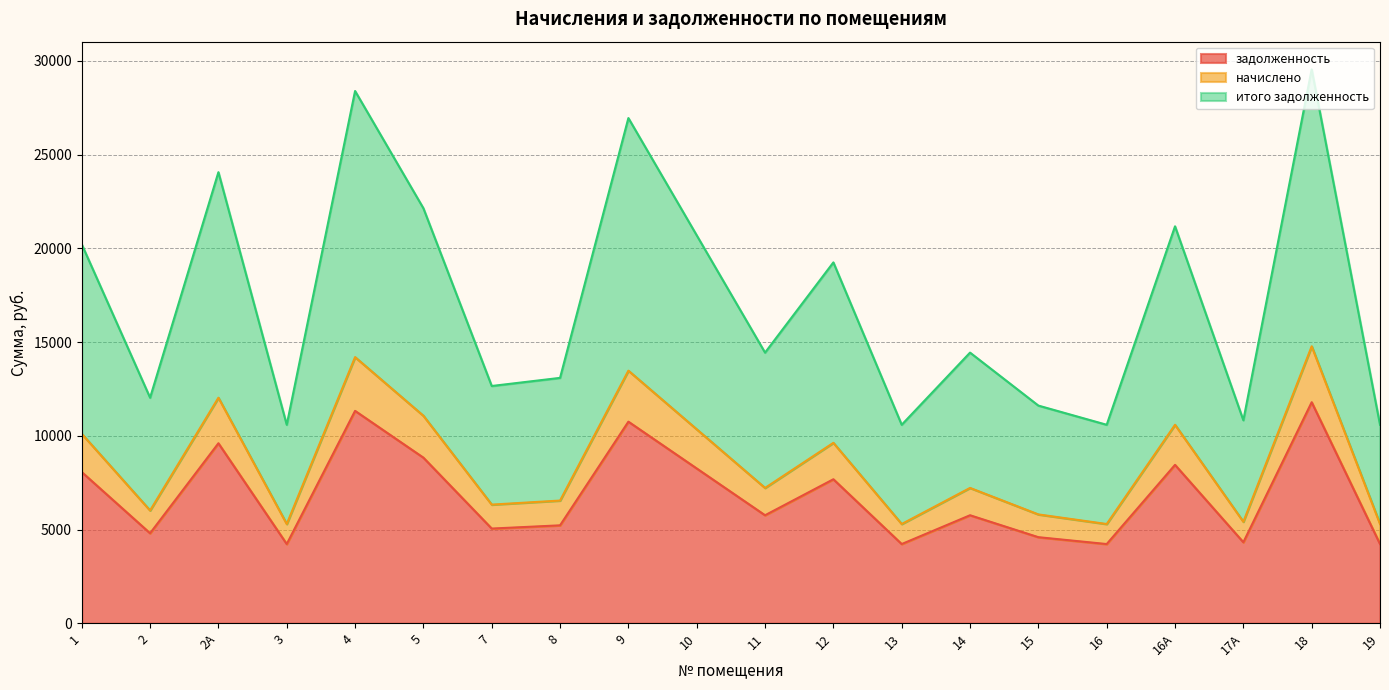

At which category is the sum across all series the highest?

18